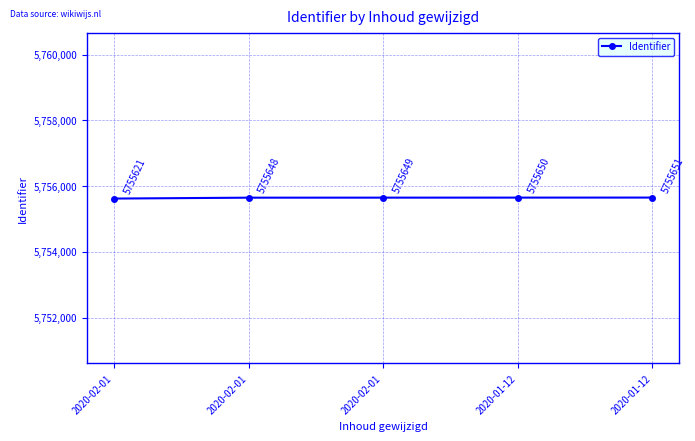

How many categories are shown in the chart?

5